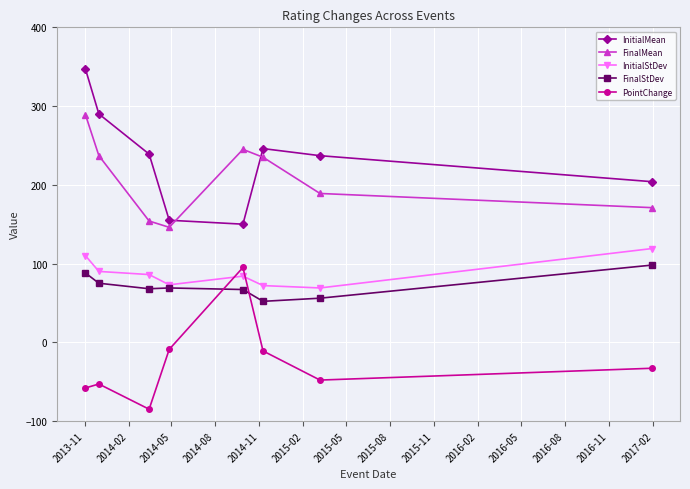

Which series has the largest range (max minus min)?

InitialMean